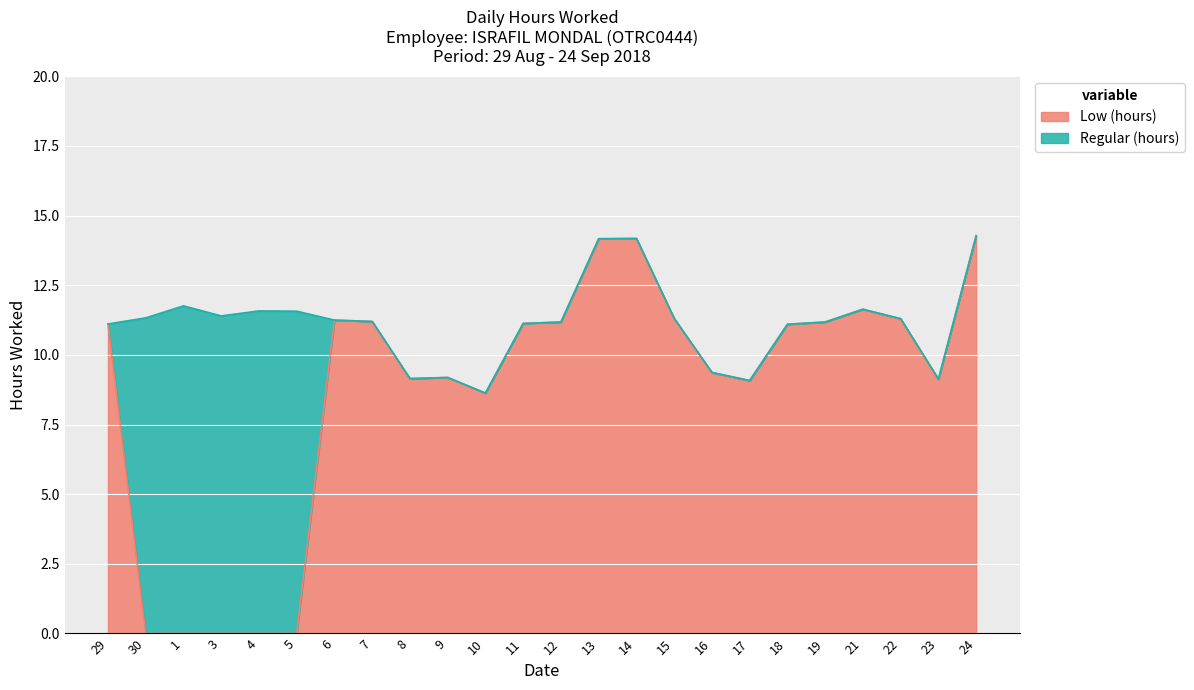

What position from the left is 16?

17